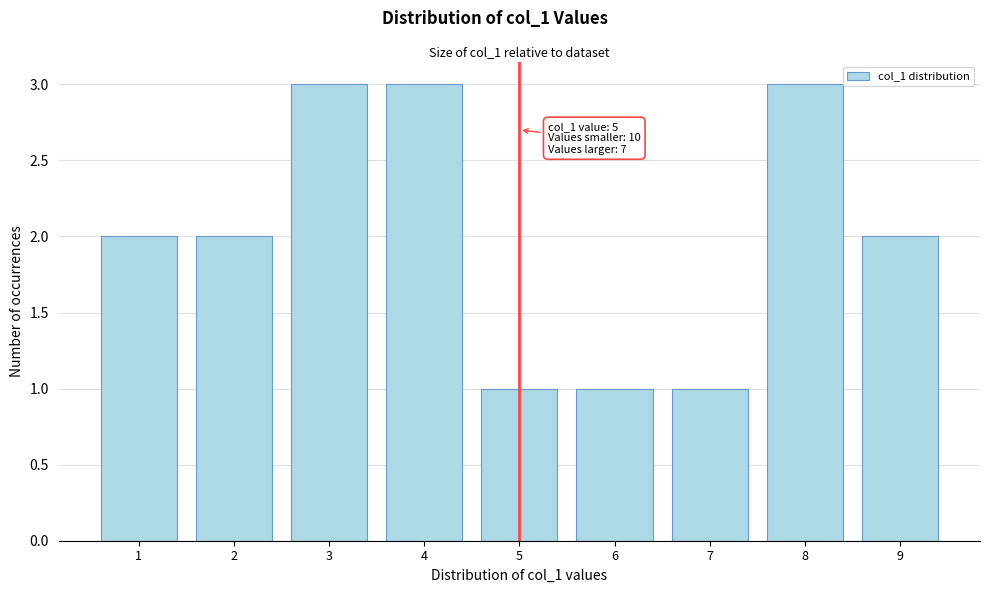

Reading left to right, what are all the values shown in this chart?

1=2	2=2	3=3	4=3	5=1	6=1	7=1	8=3	9=2